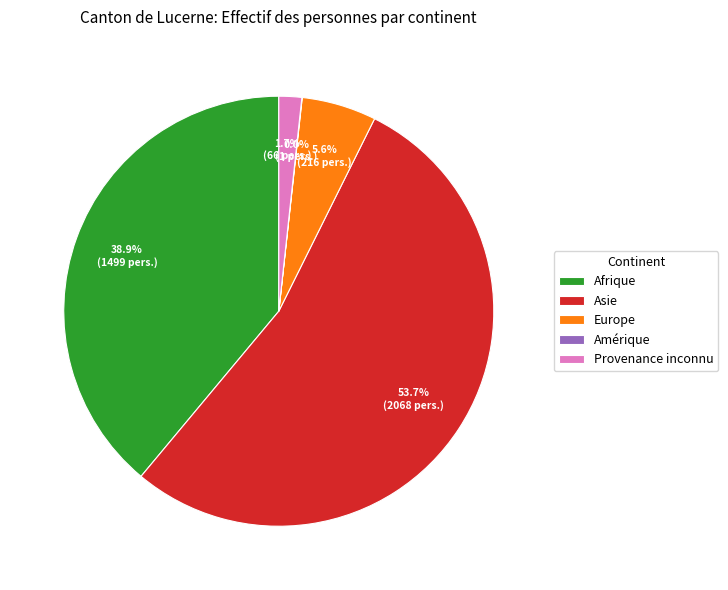

Do Europe and Afrique together represent more than half of the pie?

No